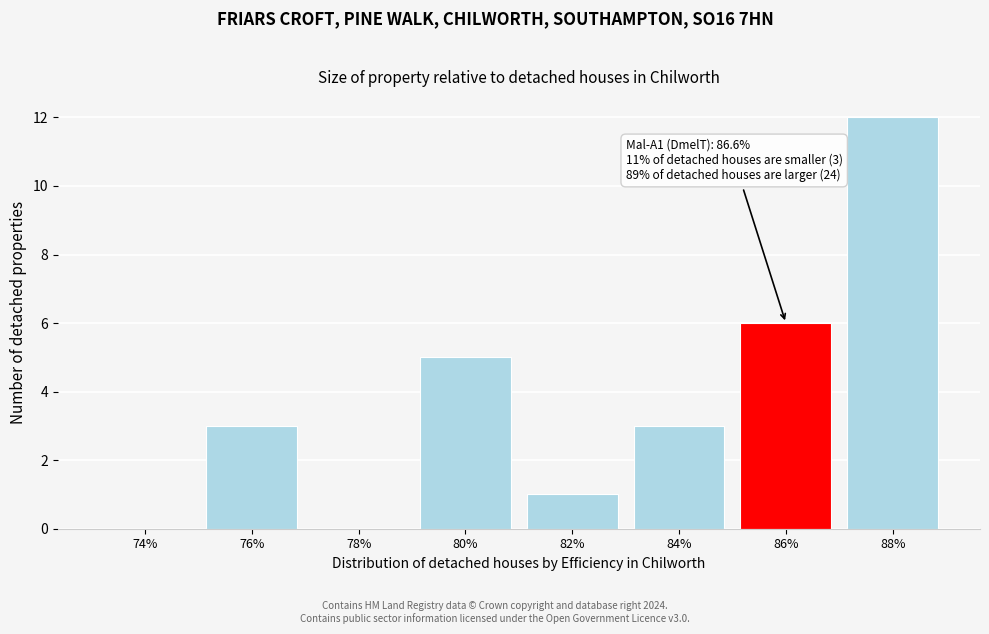

Reading left to right, extract all data points from this chart.

74%=0	76%=3	78%=0	80%=5	82%=1	84%=3	86%=6	88%=12